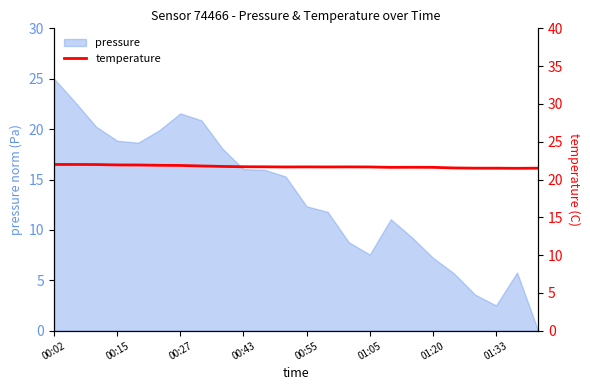

What is the highest value of the pressure series?

25.0